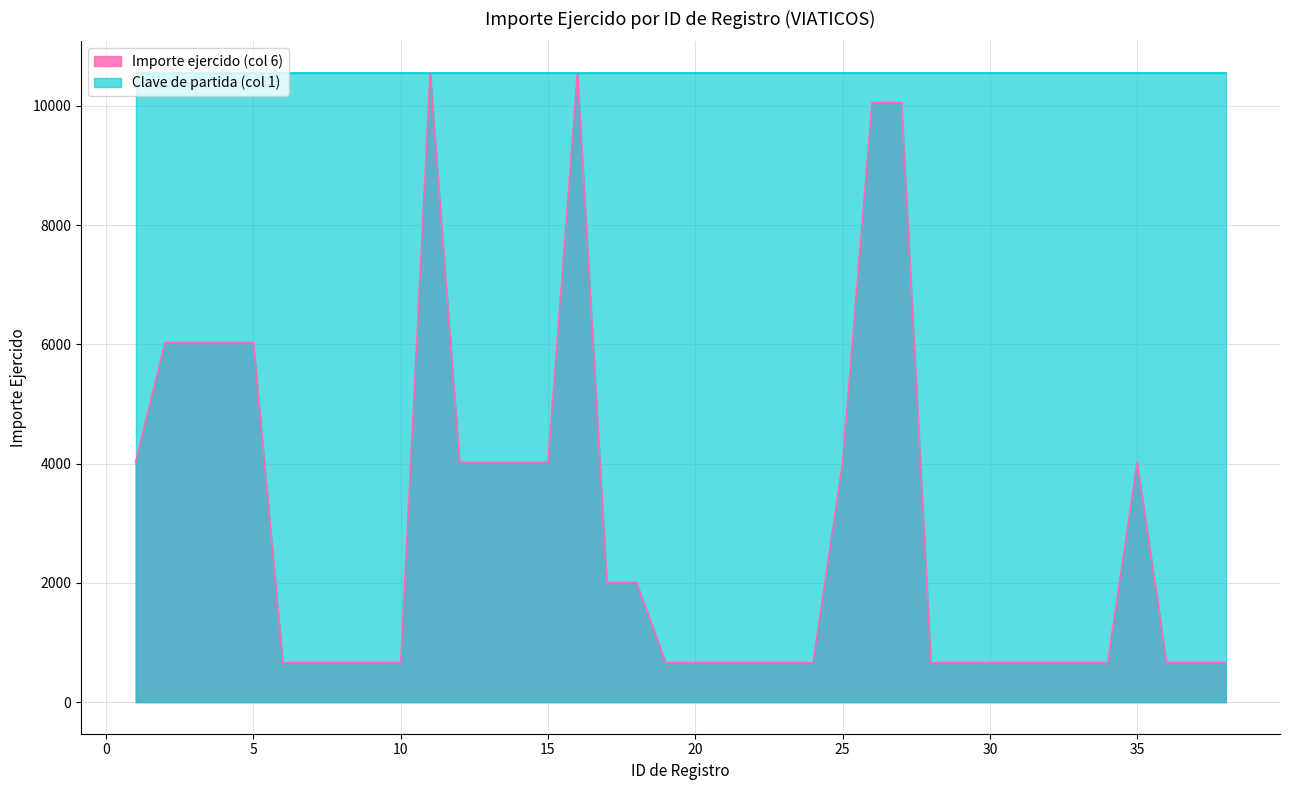

Reading left to right, extract all data points from this chart.

4022.0	6033.0	6033.0	6033.0	6033.0	663.9	663.9	663.9	663.9	663.9	10555.0	4022.0	4022.0	4022.0	4022.0	10555.0	2011.0	2011.0	663.9	663.9	663.9	663.9	663.9	663.9	4022.0	10055.0	10055.0	663.9	663.9	663.9	663.9	663.9	663.9	663.9	4022.0	663.9	663.9	663.9